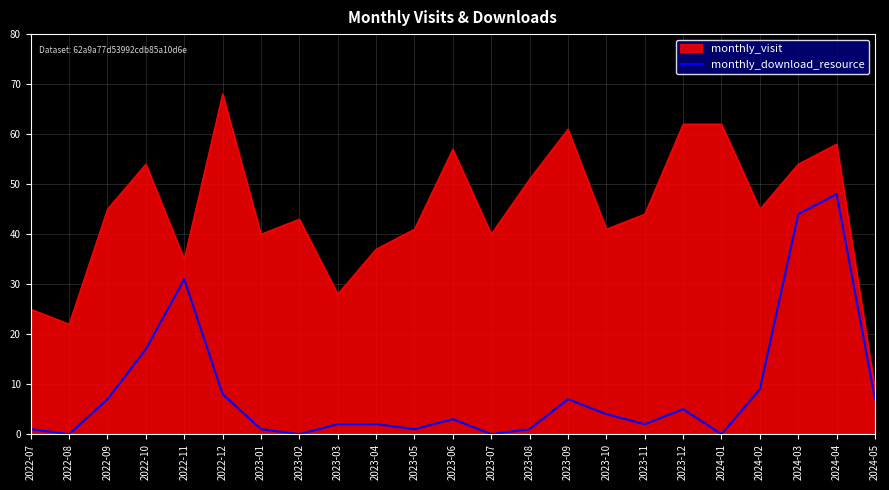

Which series has the largest total across all categories?

monthly_visit